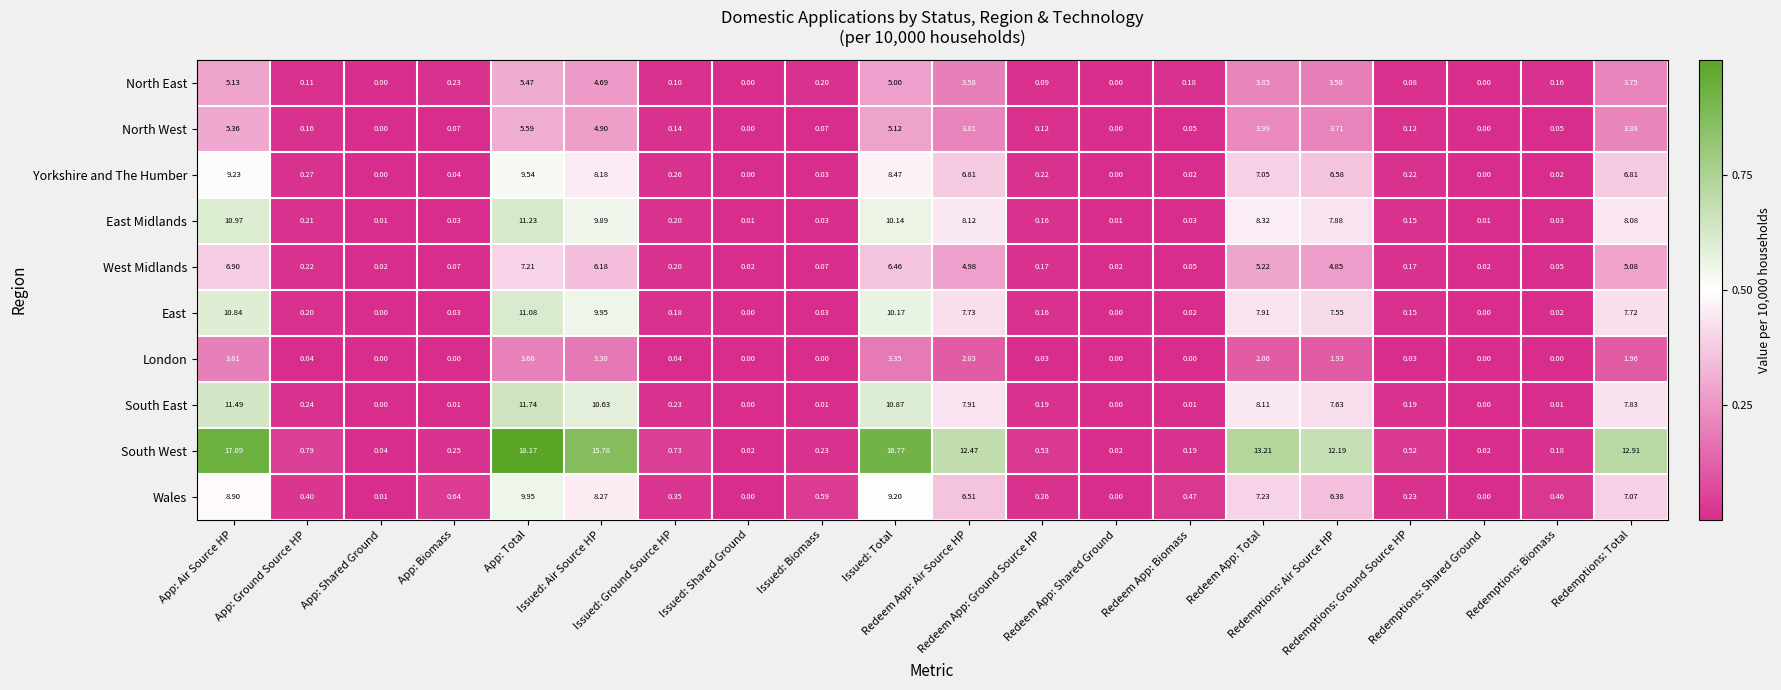

List the series in order of their peak value, highest first.

South West, South East, East Midlands, East, Wales, Yorkshire and The Humber, West Midlands, North West, North East, London